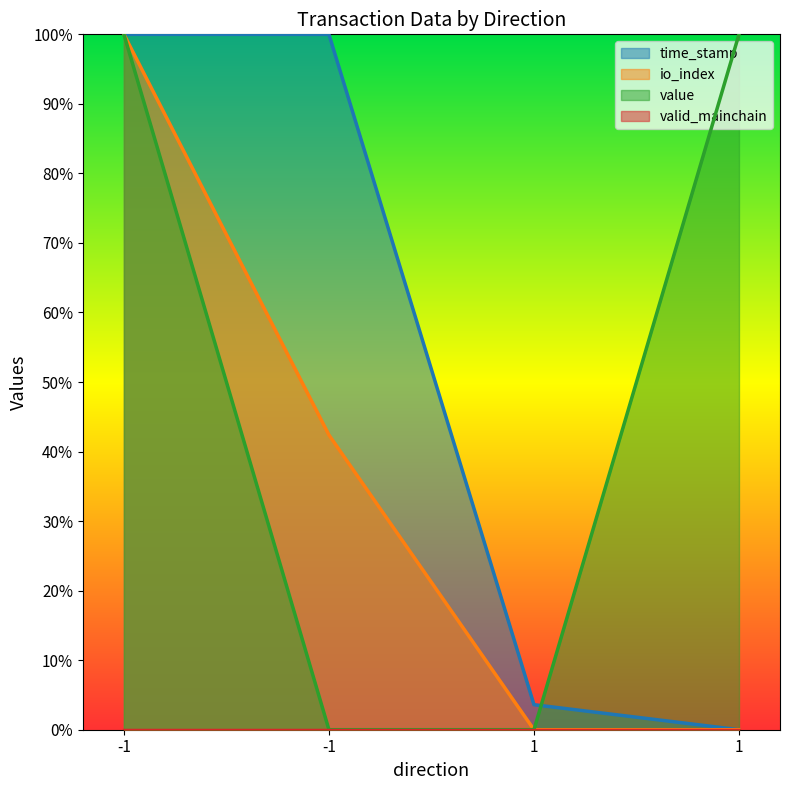

True or false: io_index has more than 1 points higher than both neighbors.

False